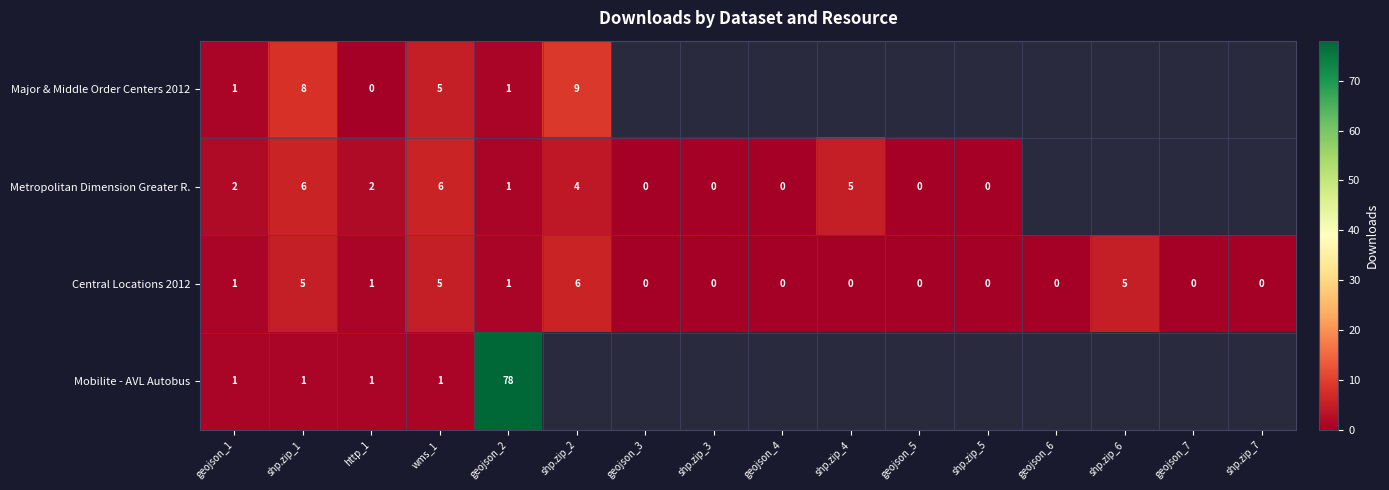

How many Central Locations 2012 values are between 0 and 5?

15